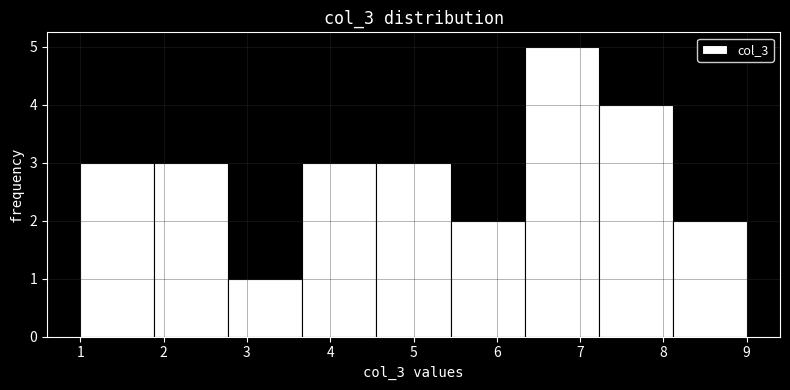

How tall is the bar that spans 3.7 to 4.6 on the x-axis? Neither the bar edges nor the heights are printed on the chart, so give them approximately, as read against the axes.

3